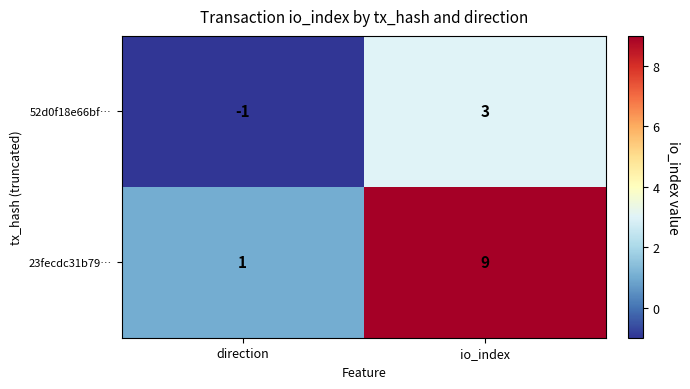

List the series in order of their overall mean, highest first.

23fecdc31b79…, 52d0f18e66bf…